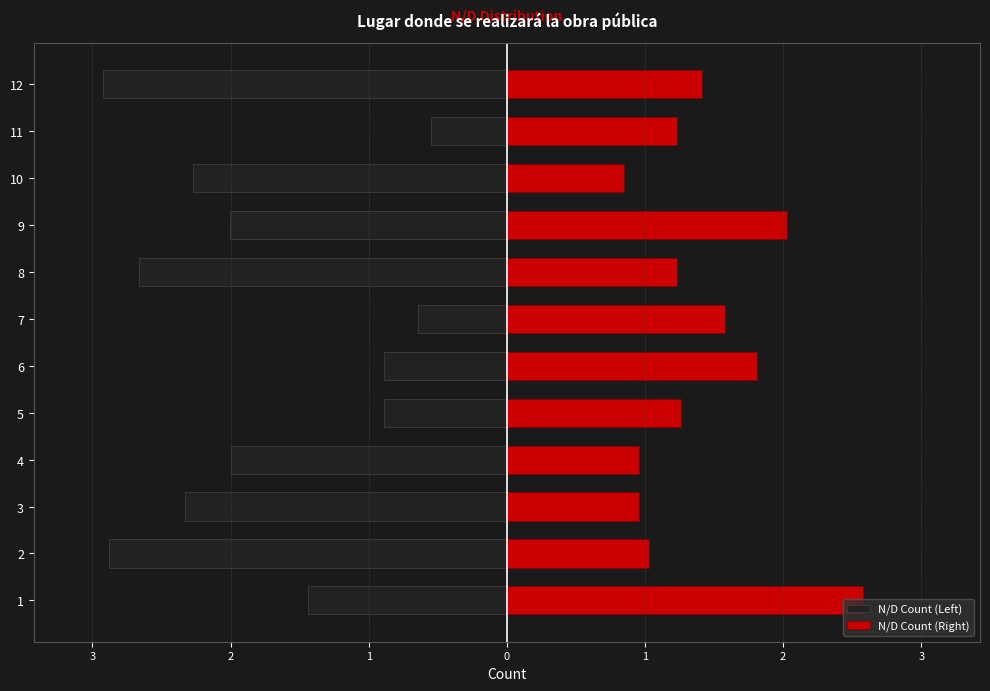

Reading right to left, extract all data points from this chart.

N/D Count (Left): -2.9	-0.6	-2.3	-2.0	-2.7	-0.6	-0.9	-0.9	-2.0	-2.3	-2.9	-1.4
N/D Count (Right): 1.4	1.2	0.8	2.0	1.2	1.6	1.8	1.3	1.0	1.0	1.0	2.6